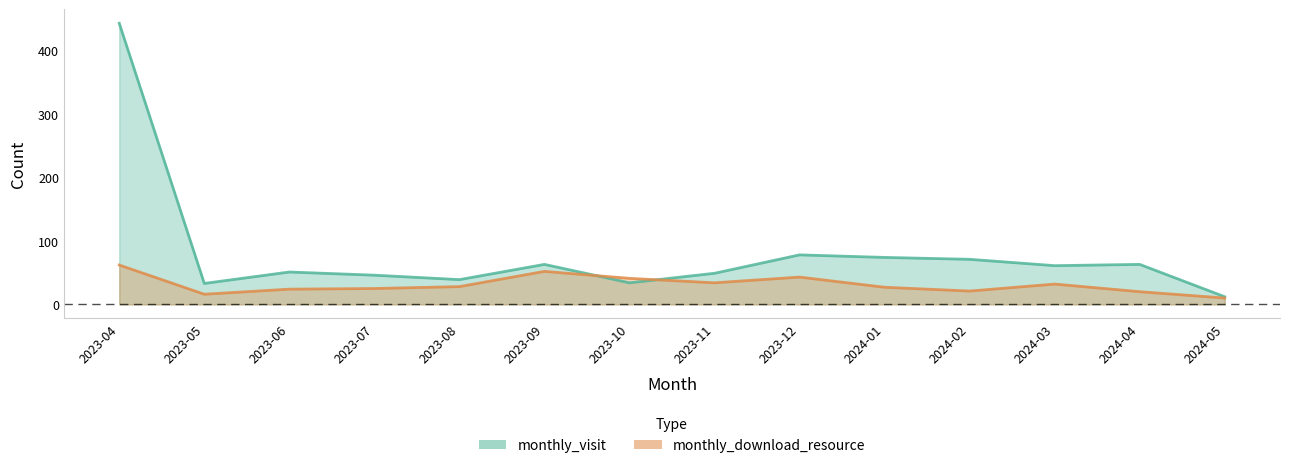

Where is the first local minimum for monthly_download_resource?

2023-05